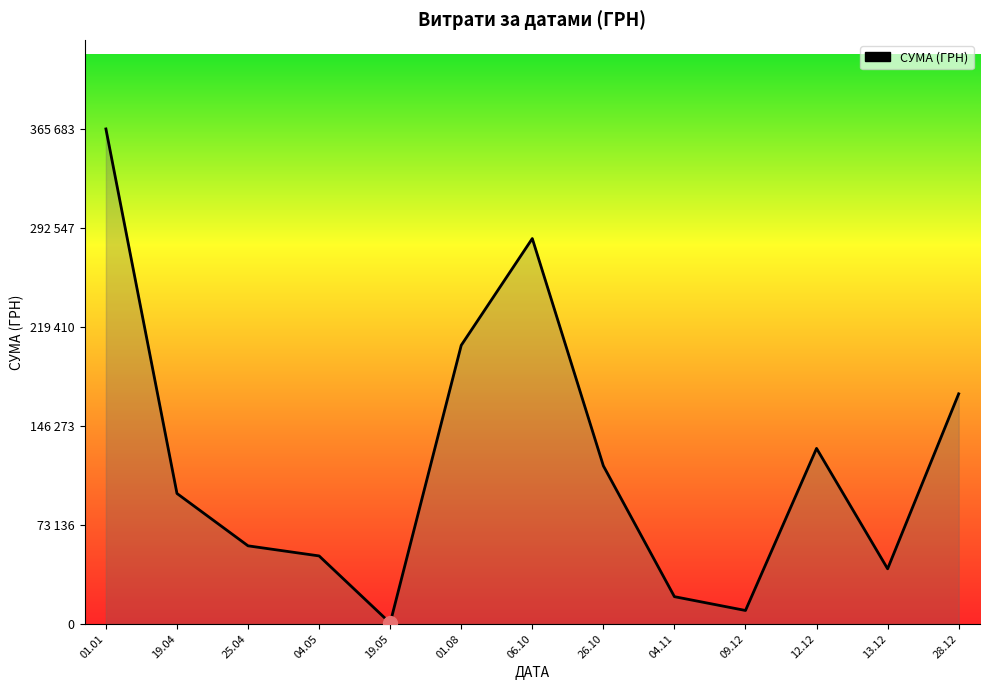

Rank the categories by value from lowest to highest.

19.05, 09.12, 04.11, 13.12, 04.05, 25.04, 19.04, 26.10, 12.12, 28.12, 01.08, 06.10, 01.01